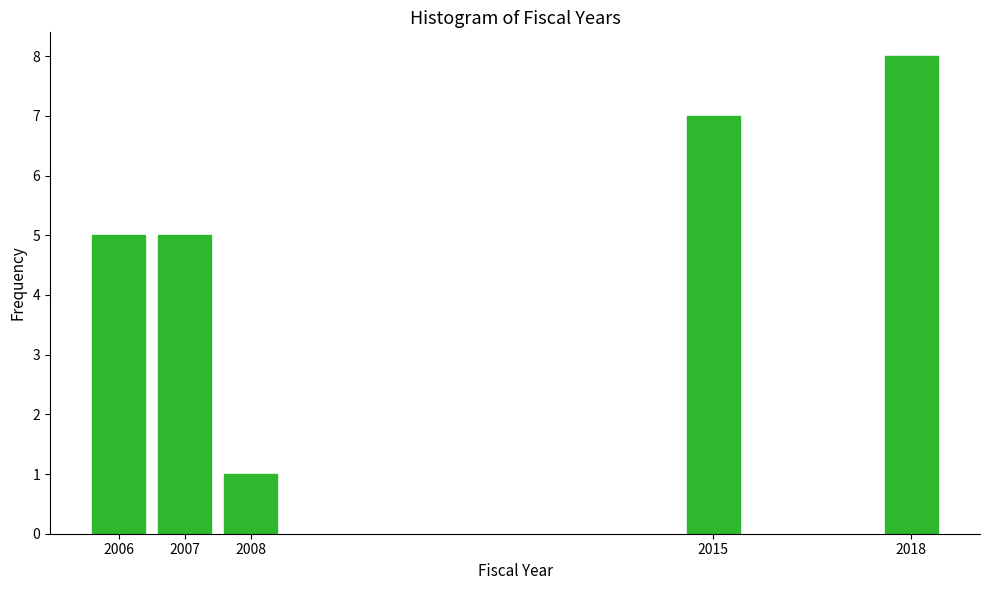

Reading right to left, transcribe all the data shown in this chart.

8	7	1	5	5